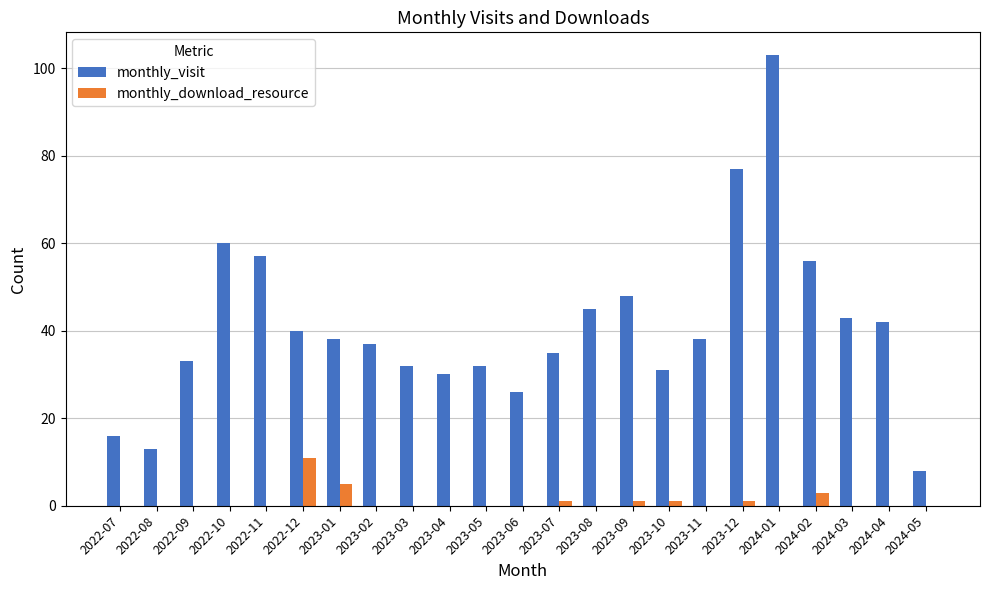

Reading left to right, what are all the values shown in this chart?

monthly_visit: 16	13	33	60	57	40	38	37	32	30	32	26	35	45	48	31	38	77	103	56	43	42	8
monthly_download_resource: 0	0	0	0	0	11	5	0	0	0	0	0	1	0	1	1	0	1	0	3	0	0	0